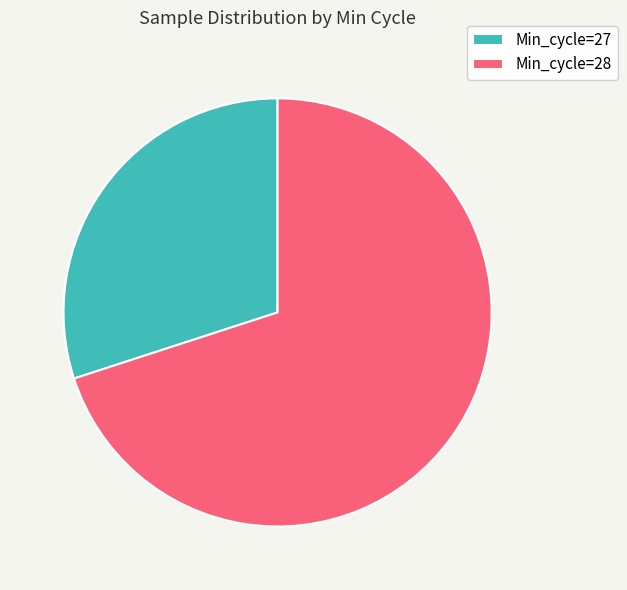

Rank the categories by value from highest to lowest.

Min_cycle=28, Min_cycle=27